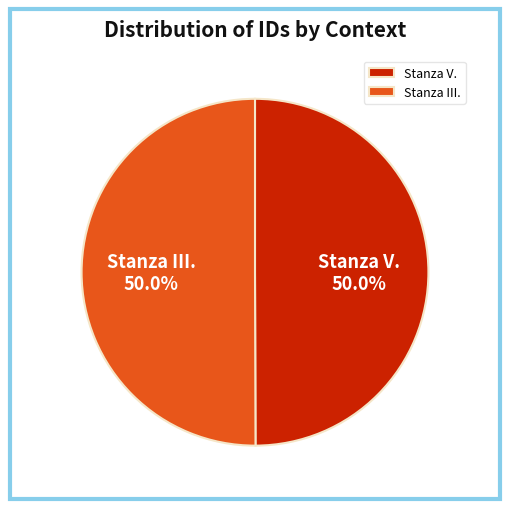

What percentage is NOT represented by Stanza III.?

50.0%